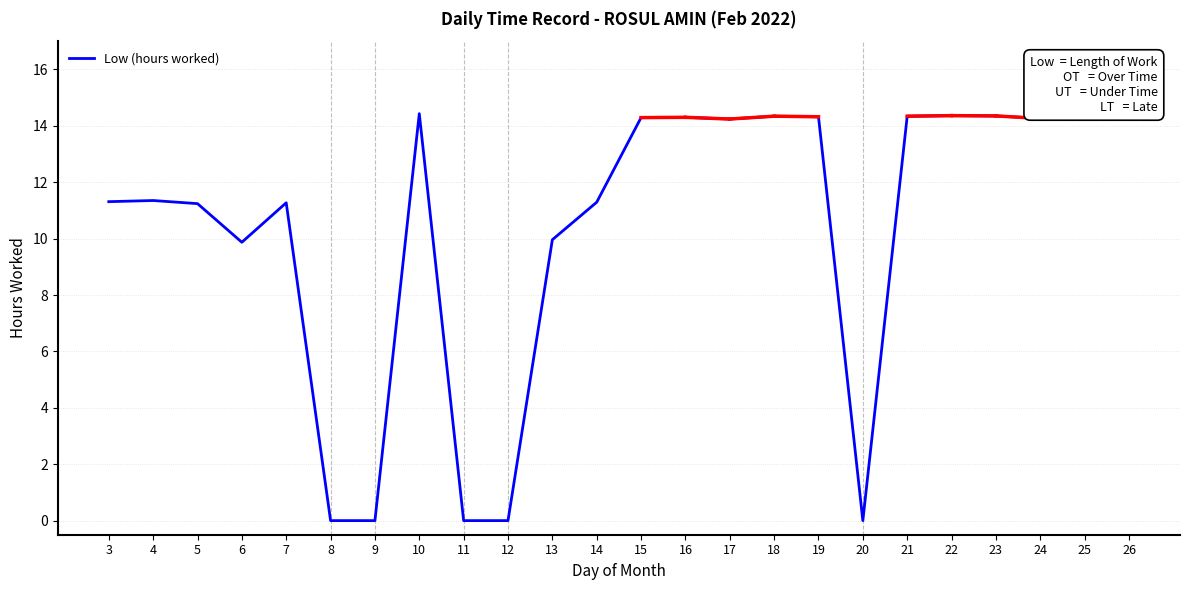

The value at 16 is 14.3. True or false?

True